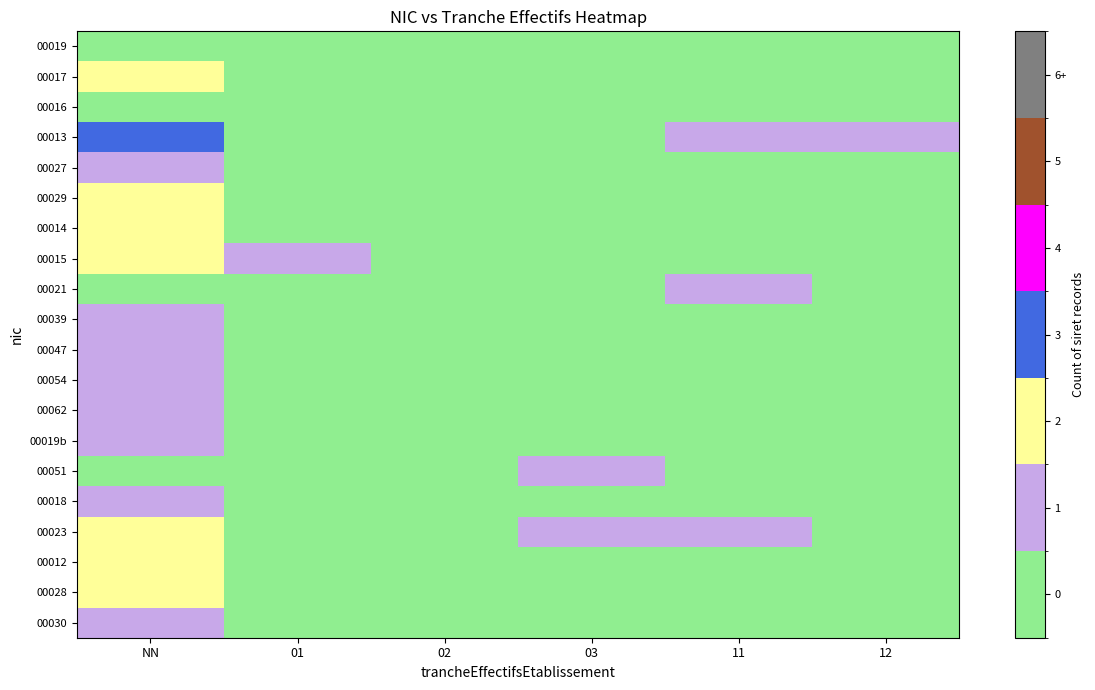

Reading left to right, extract all data points from this chart.

00019: NN=0	01=0	02=0	03=0	11=0	12=0
00017: NN=2	01=0	02=0	03=0	11=0	12=0
00016: NN=0	01=0	02=0	03=0	11=0	12=0
00013: NN=3	01=0	02=0	03=0	11=1	12=1
00027: NN=1	01=0	02=0	03=0	11=0	12=0
00029: NN=2	01=0	02=0	03=0	11=0	12=0
00014: NN=2	01=0	02=0	03=0	11=0	12=0
00015: NN=2	01=1	02=0	03=0	11=0	12=0
00021: NN=0	01=0	02=0	03=0	11=1	12=0
00039: NN=1	01=0	02=0	03=0	11=0	12=0
00047: NN=1	01=0	02=0	03=0	11=0	12=0
00054: NN=1	01=0	02=0	03=0	11=0	12=0
00062: NN=1	01=0	02=0	03=0	11=0	12=0
00019b: NN=1	01=0	02=0	03=0	11=0	12=0
00051: NN=0	01=0	02=0	03=1	11=0	12=0
00018: NN=1	01=0	02=0	03=0	11=0	12=0
00023: NN=2	01=0	02=0	03=1	11=1	12=0
00012: NN=2	01=0	02=0	03=0	11=0	12=0
00028: NN=2	01=0	02=0	03=0	11=0	12=0
00030: NN=1	01=0	02=0	03=0	11=0	12=0